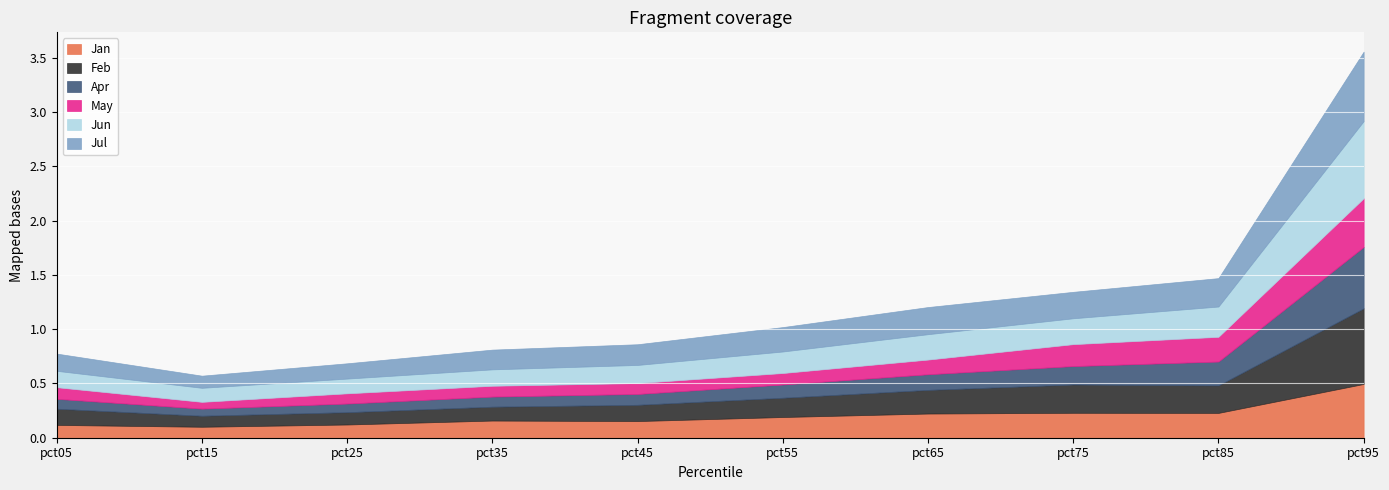

What is the value of the Jul point at the 8th from the left?

0.2